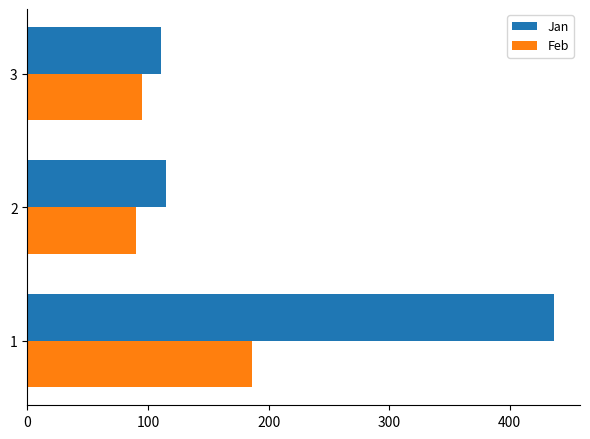

Which series has the largest total across all categories?

Jan